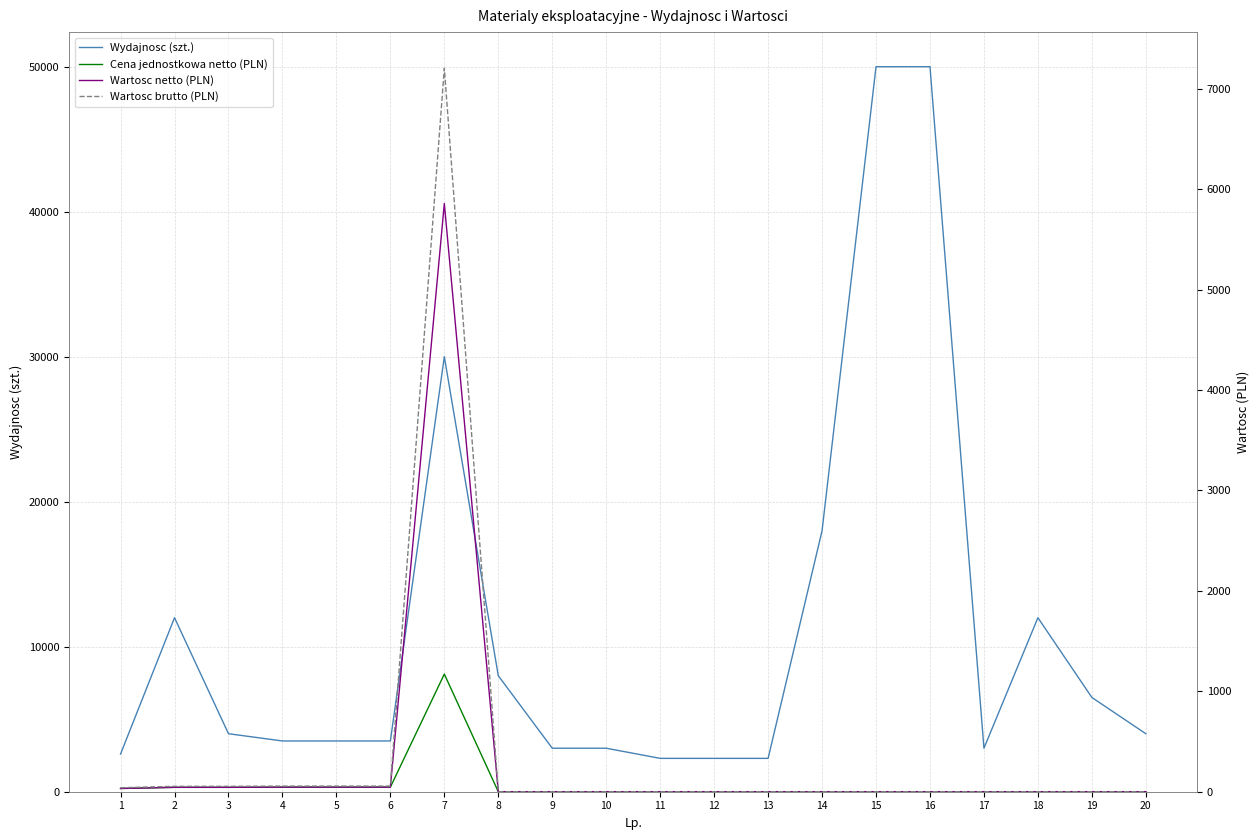

What is the difference between the second highest and second lowest values in the Wartosc netto (PLN) series?

45.6